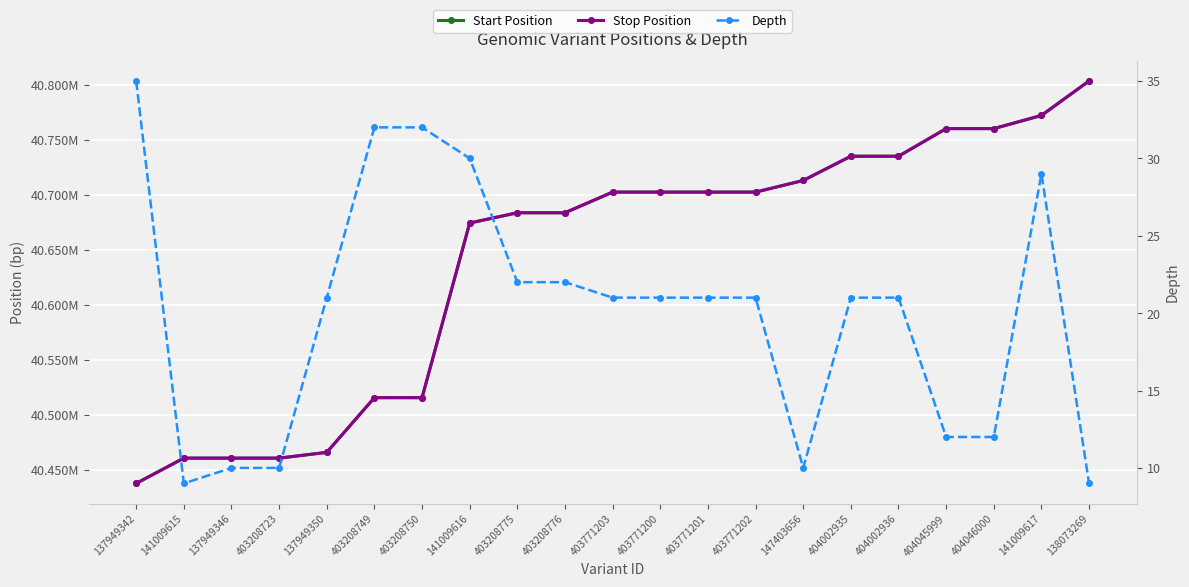

At how many categories does at least one series exceed 25232836?

21